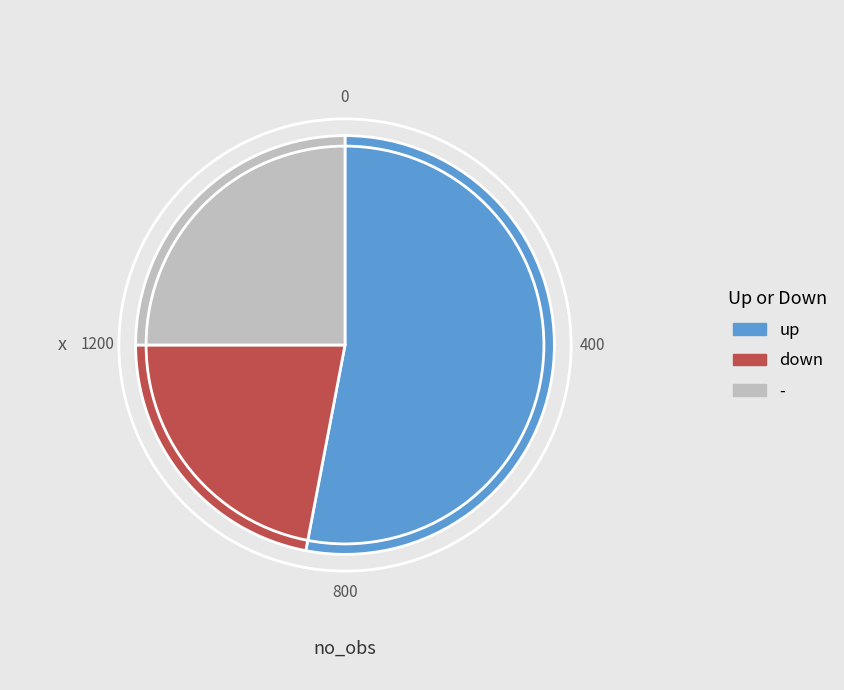

Approximately how many times larger is the value at up compared to down?

2.4